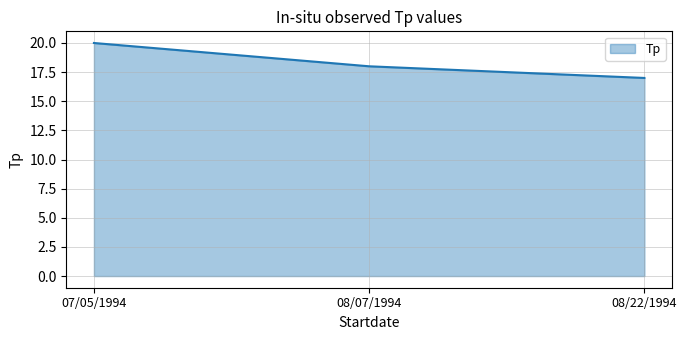

Between 08/22/1994 and 07/05/1994, which is larger?

07/05/1994